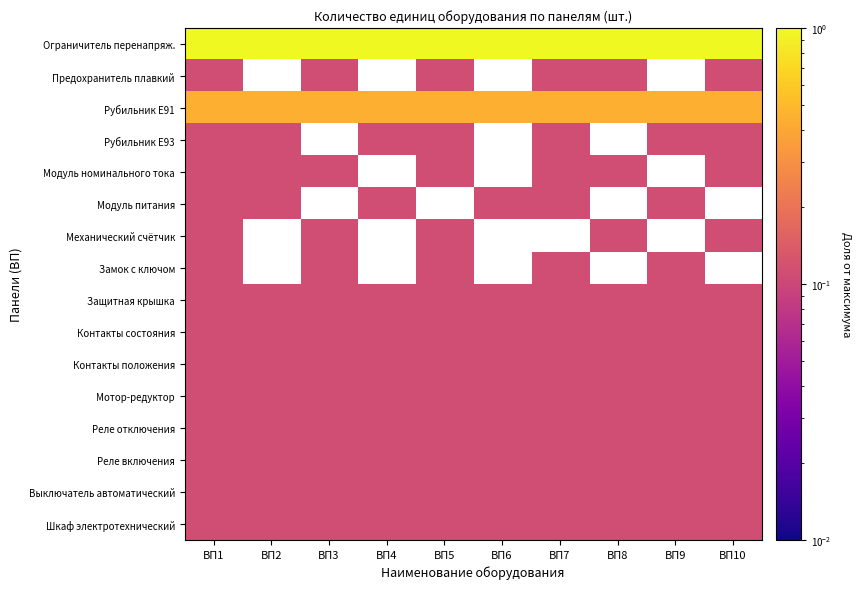

At how many categories does at least one series exceed 0?

10